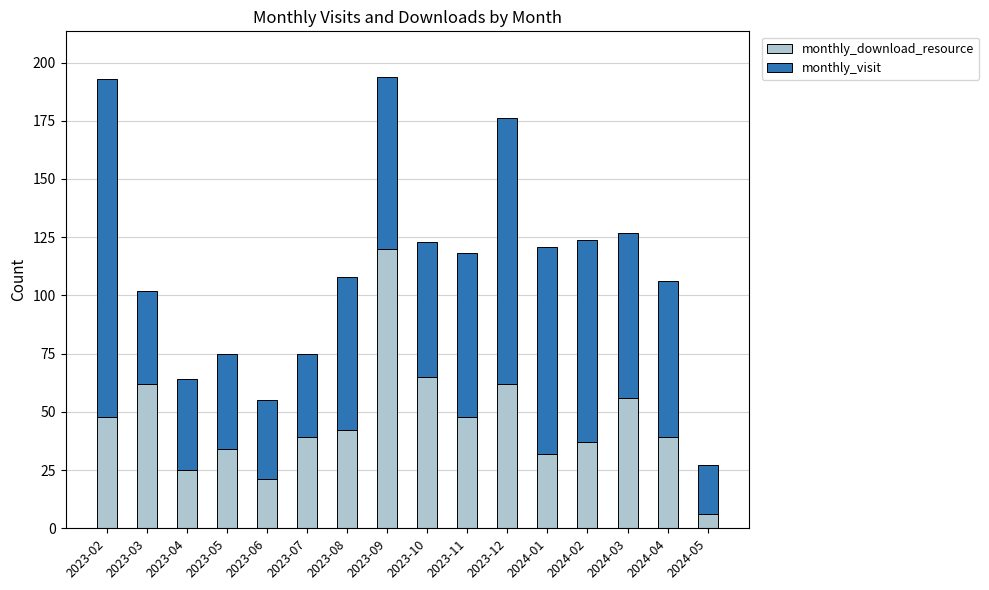

At which label does monthly_download_resource reach its peak?

2023-09